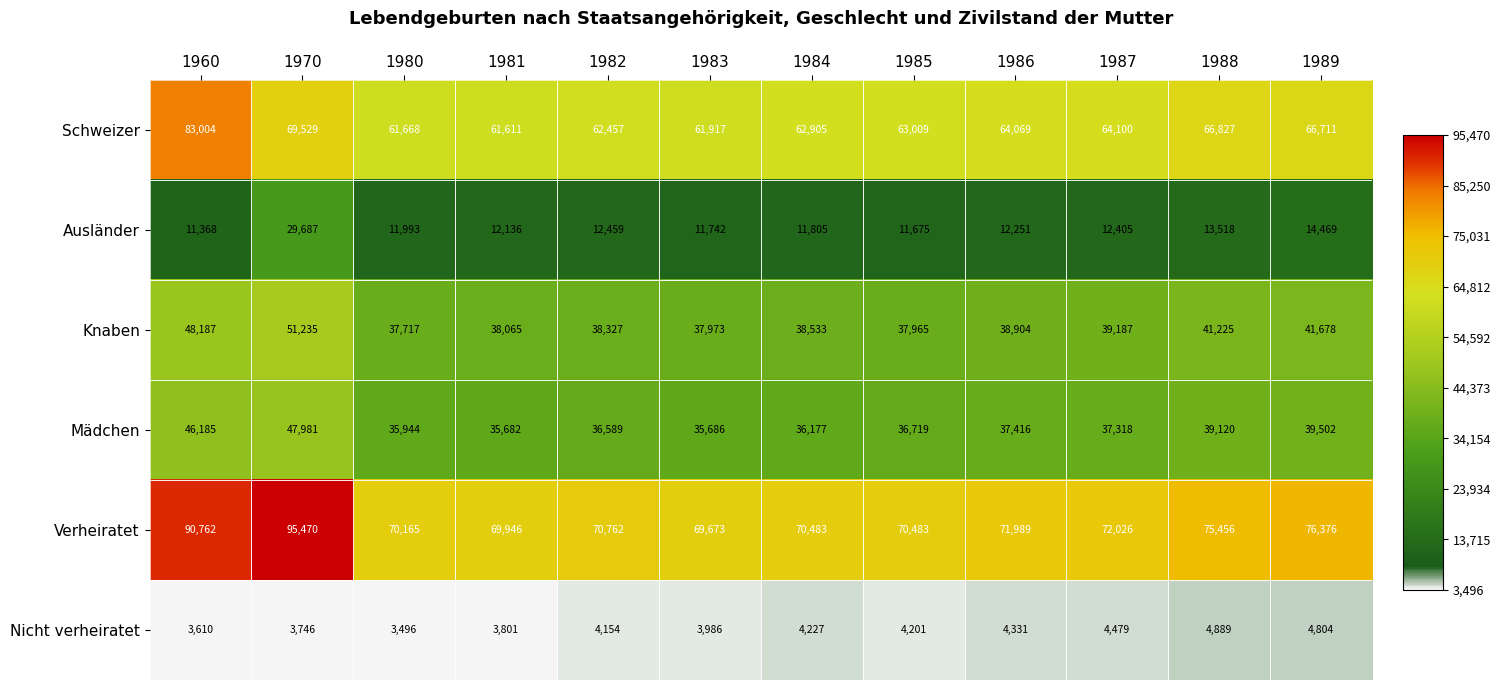

Which series has the largest total across all categories?

Verheiratet